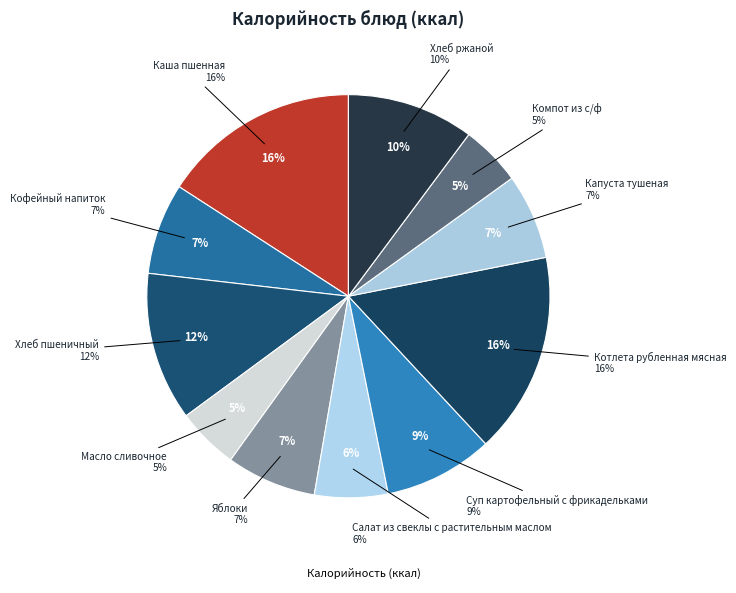

The Хлеб ржаной slice represents 22% of the pie. True or false?

False